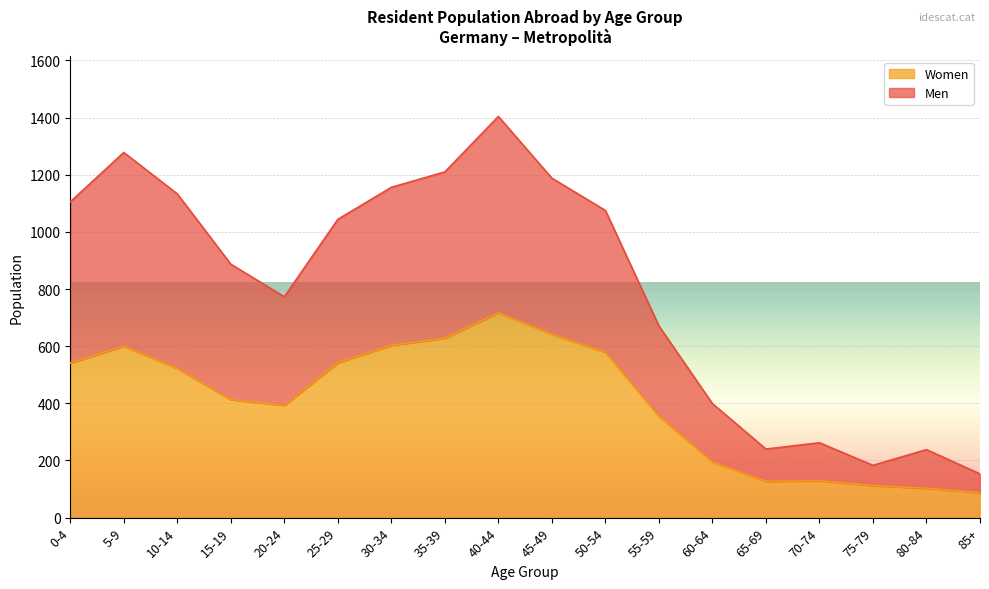

What is the total value across all series at 80-84?

238